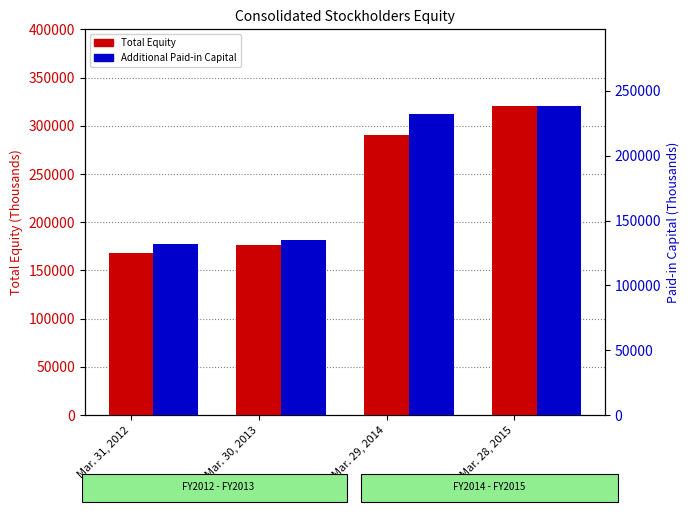

Reading left to right, transcribe all the data shown in this chart.

Total Equity: Mar. 31, 2012=168343	Mar. 30, 2013=176890	Mar. 29, 2014=290433	Mar. 28, 2015=320086
Additional Paid-in Capital: Mar. 31, 2012=131589	Mar. 30, 2013=135053	Mar. 29, 2014=232081	Mar. 28, 2015=237916